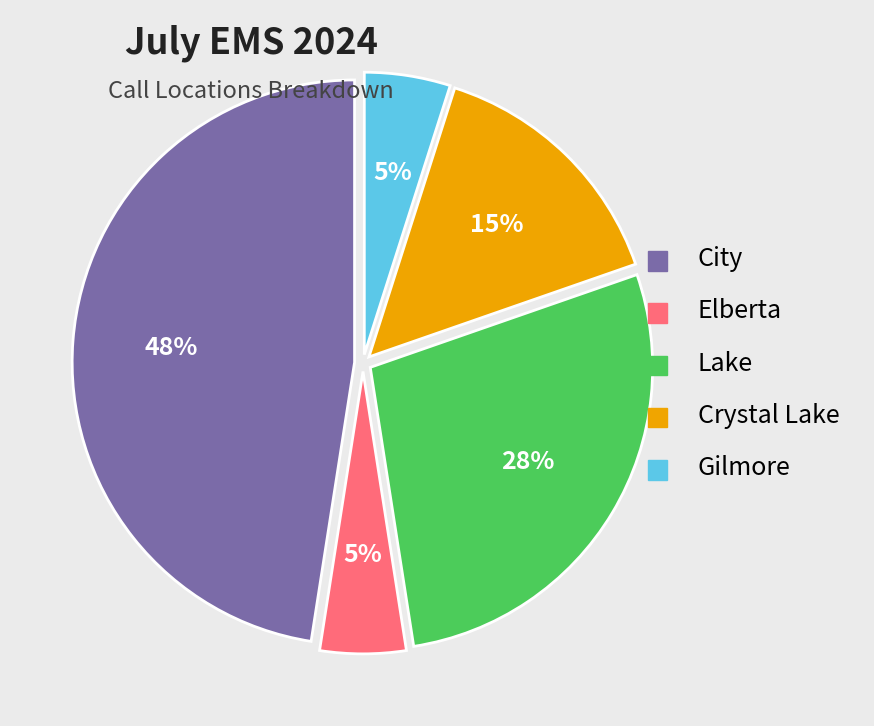

How many slices are in this pie chart?

5